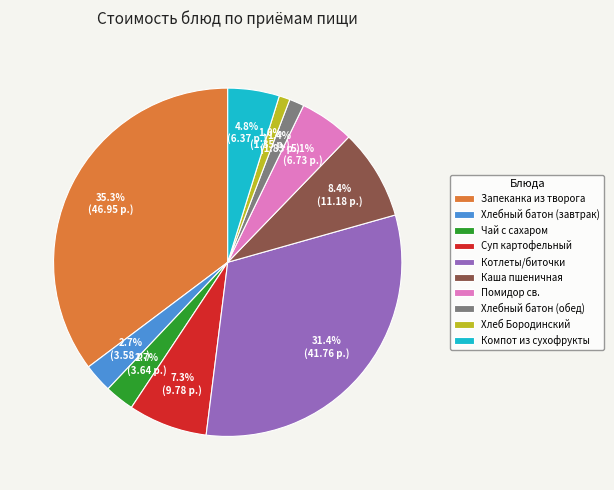

To the nearest percent, what is the difference between the Суп картофельный and Хлеб Бородинский slice percentages?

6%